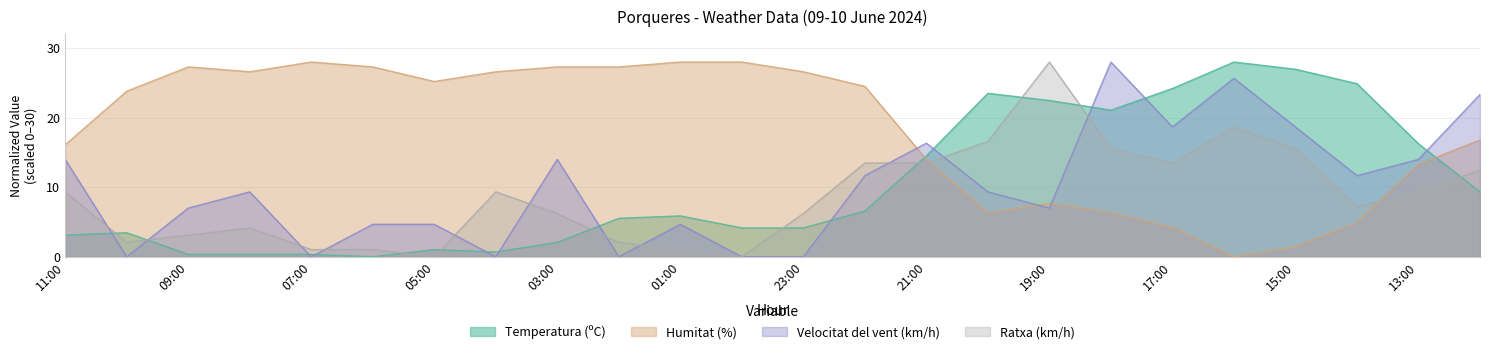

Between which two adjacent categories do Ratxa (km/h) and Velocitat del vent (km/h) first intersect?

11:00 and 10:00